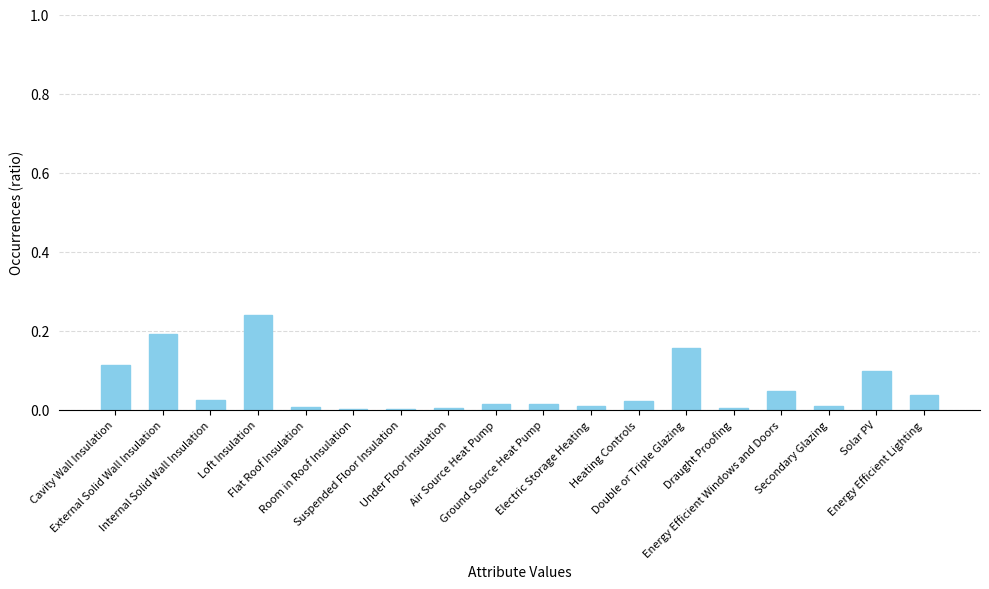

What is the sum of all values?

1.0